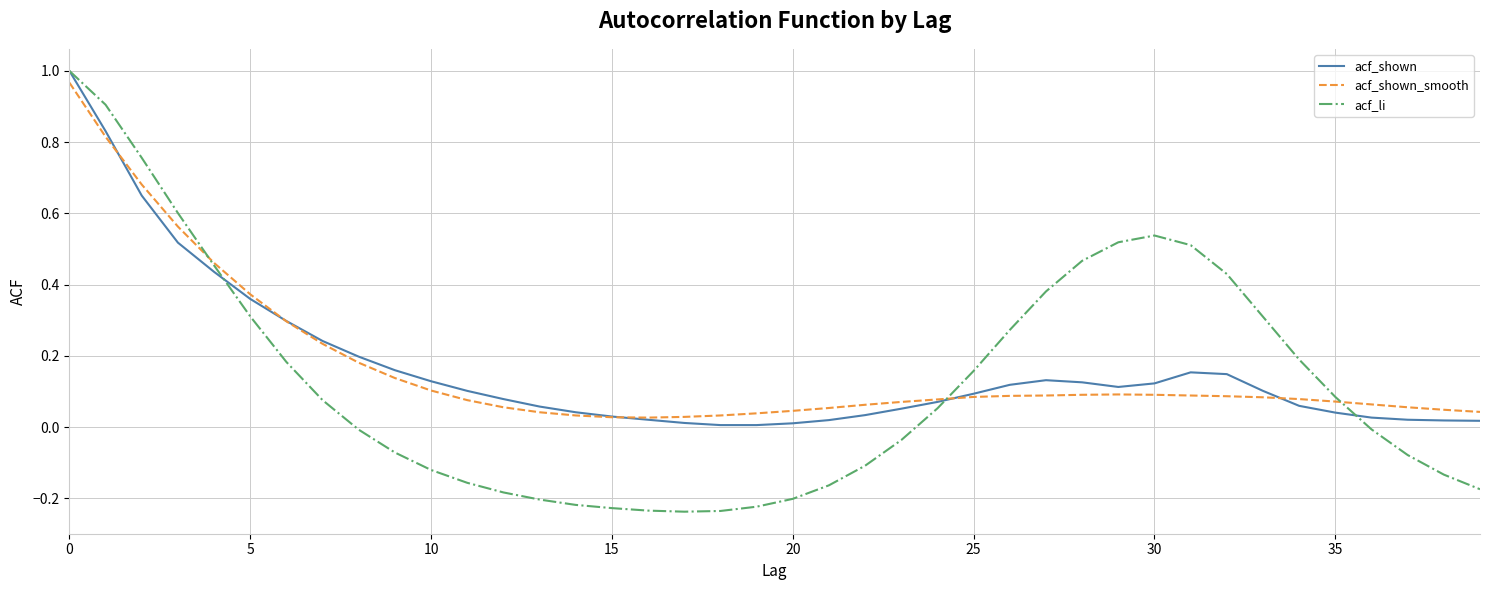

What are all the series names shown in the legend?

acf_shown, acf_shown_smooth, acf_li